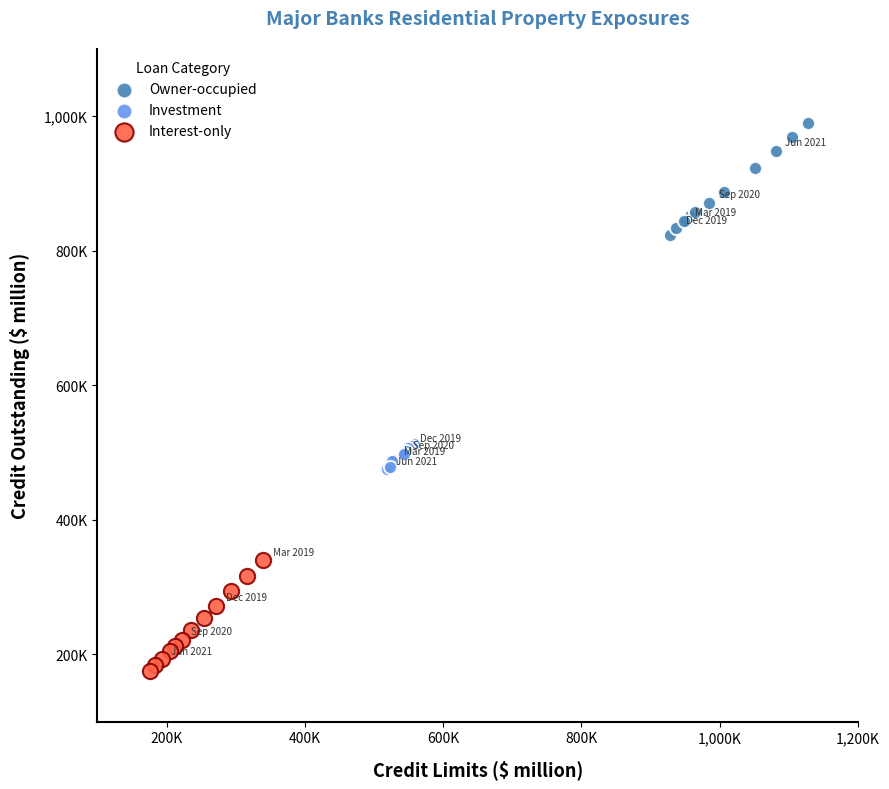

Which series reaches the maximum Y coordinate?

Owner-occupied